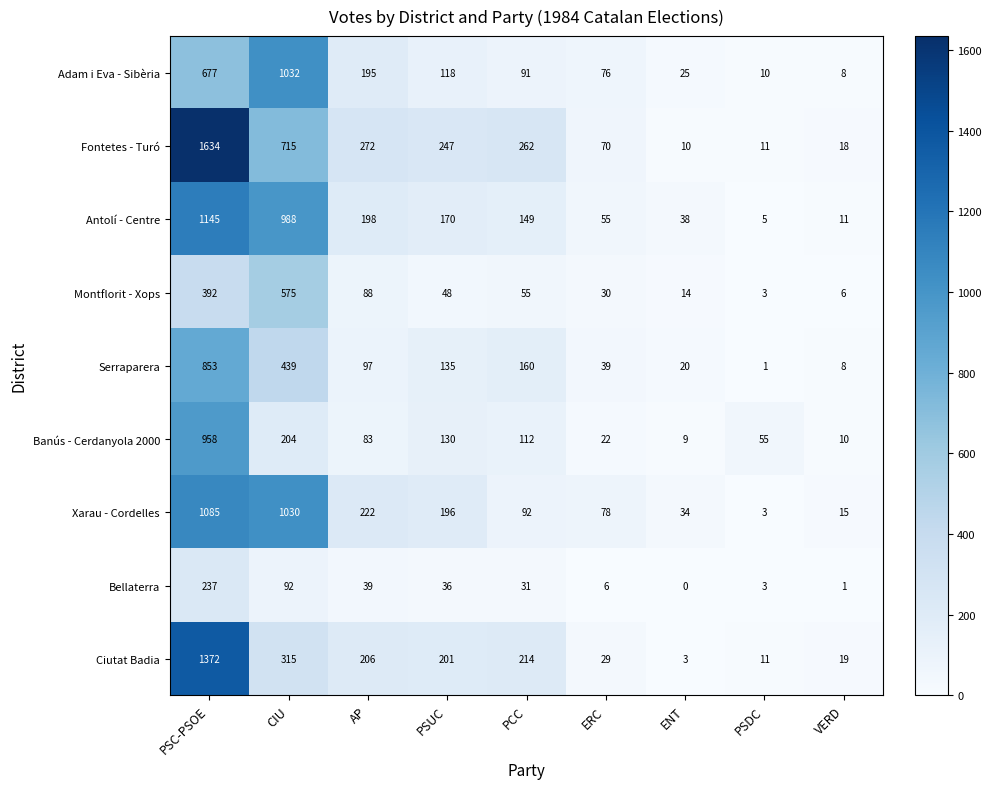

What is the total value across all series at CIU?

5390